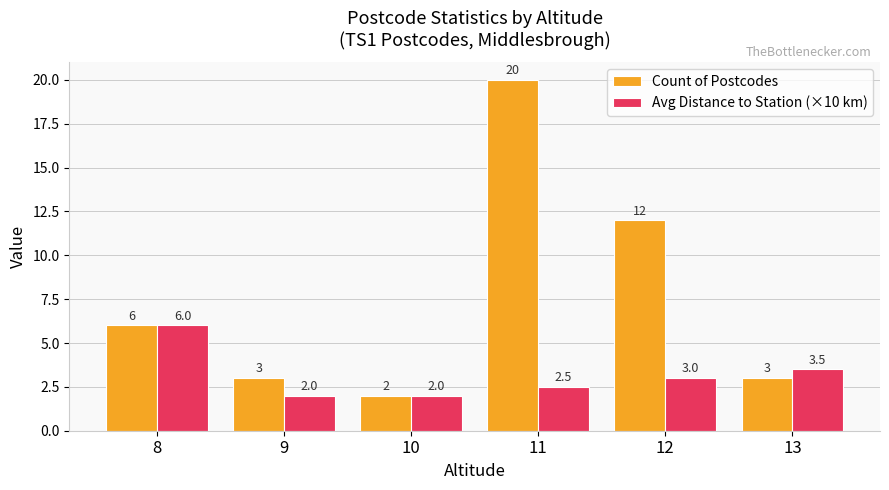

What is the highest value of the Count of Postcodes series?

20.0